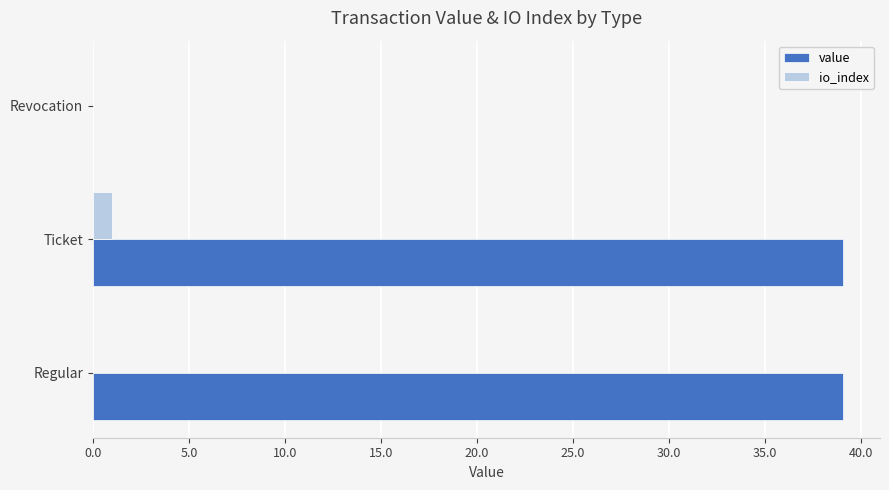

How many data points does each series have?

3